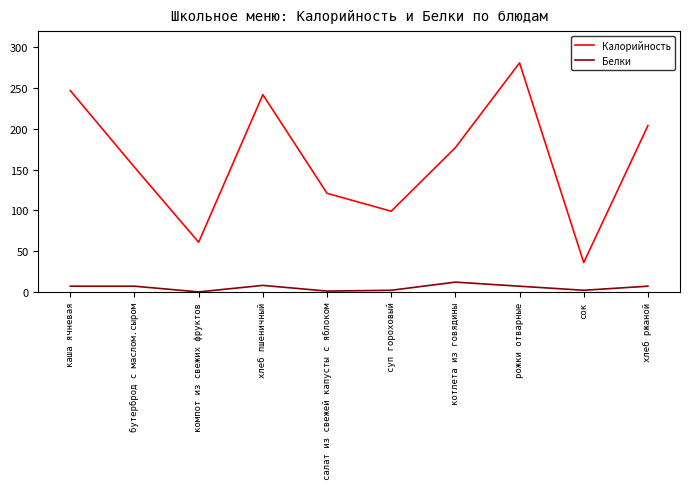

Count the number of categories in the chart.

10